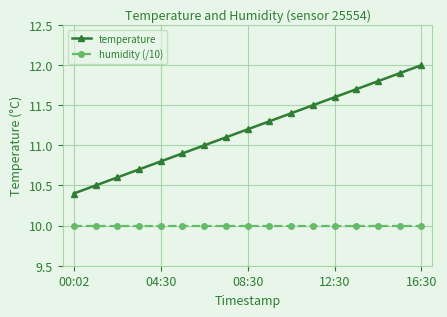

Which series has the largest total across all categories?

temperature